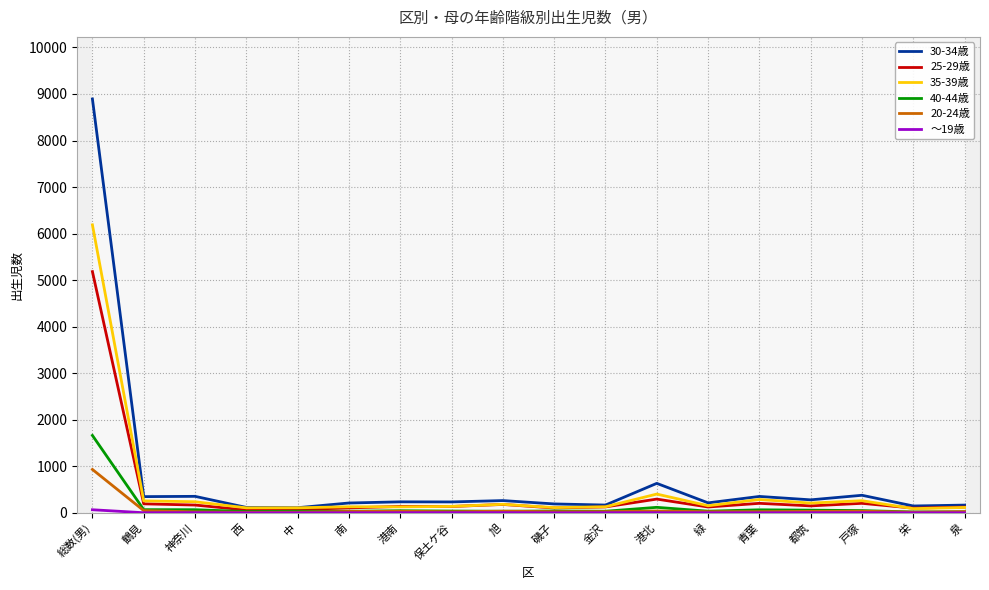

At which label does 20-24歳 reach its peak?

総数(男)